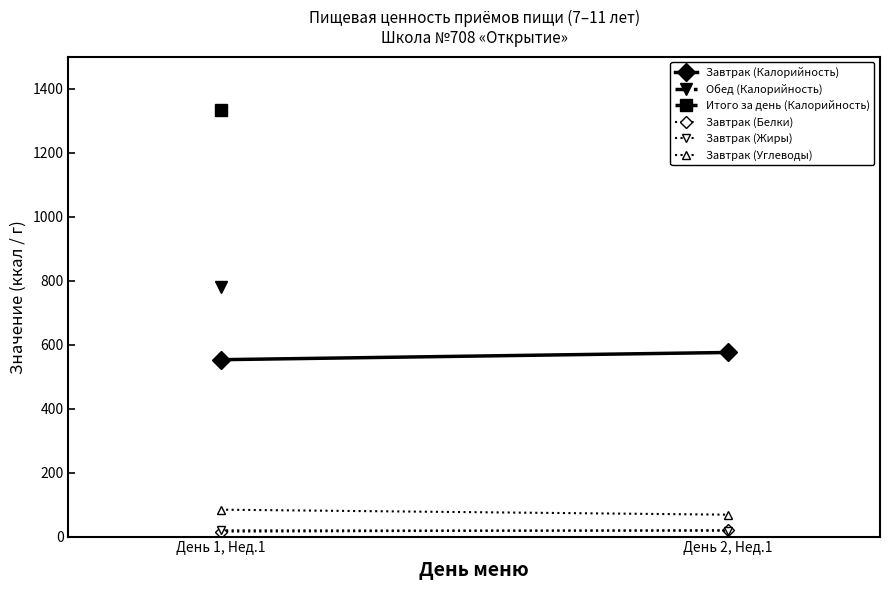

Which label corresponds to the smallest value in the chart?

День 1, Нед.1